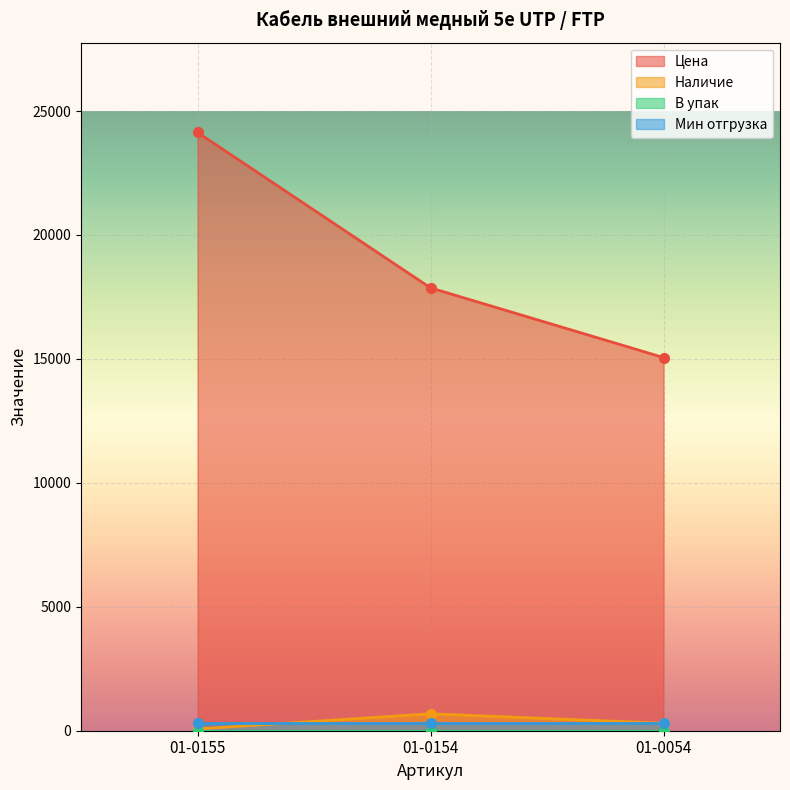

What is the value of the Цена point at the 2nd from the left?

17865.7